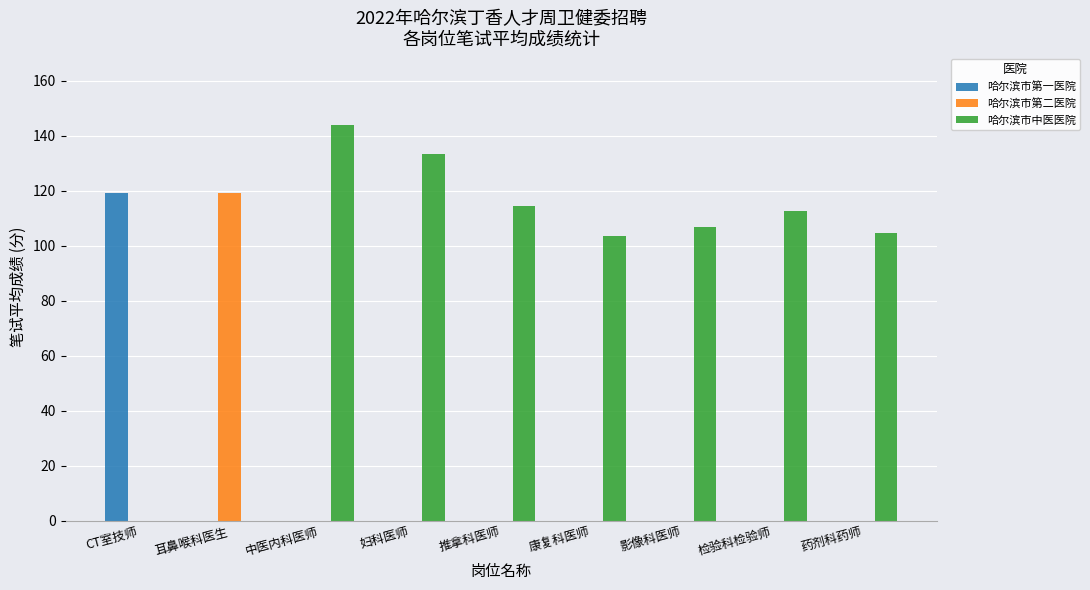

What is the sum of all 哈尔滨市中医医院 values?

818.6